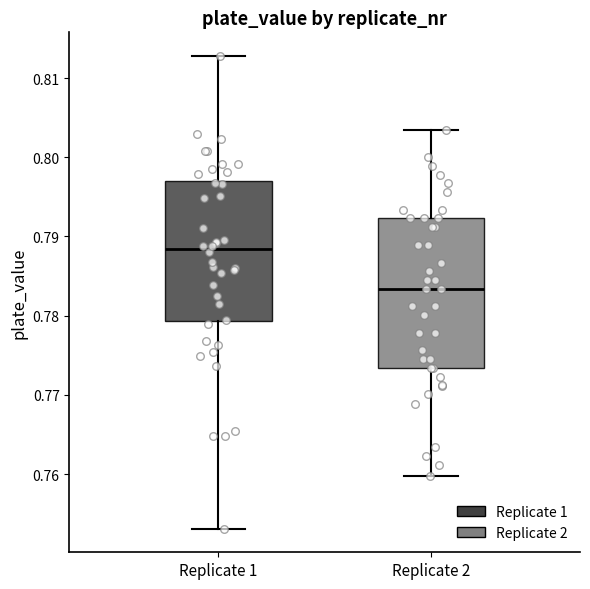

Which box's median line is the highest?

Replicate 1